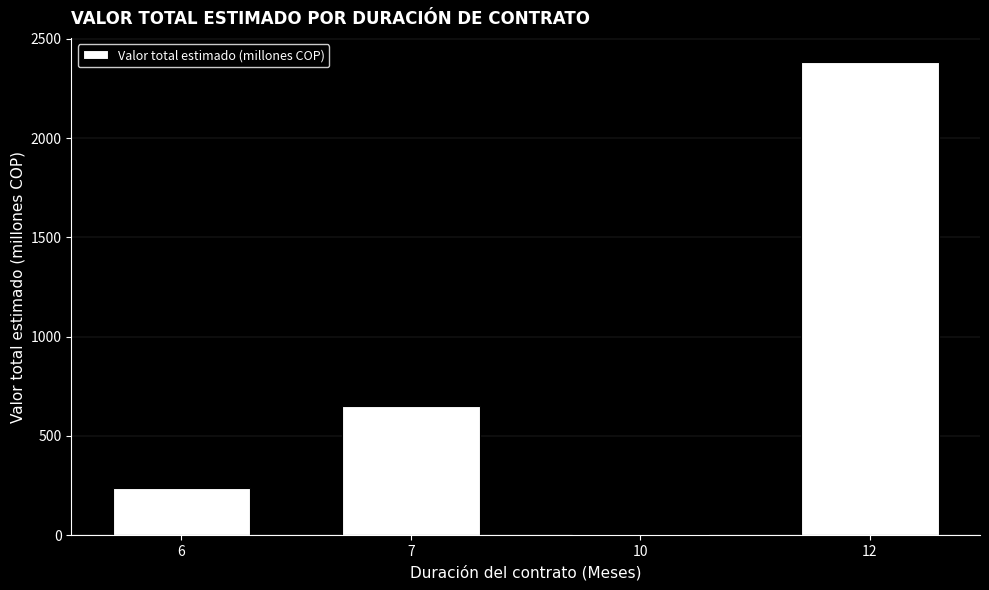

What is the ratio of the value at 6 to the value at 7?

0.4